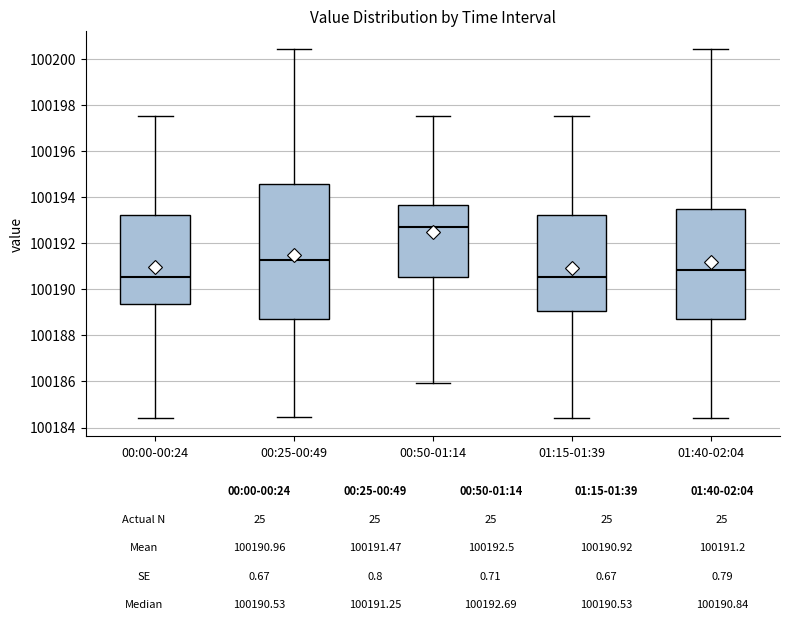

Comparing the boxes themselves (not the whiskers), which one is the tallest?

00:25-00:49